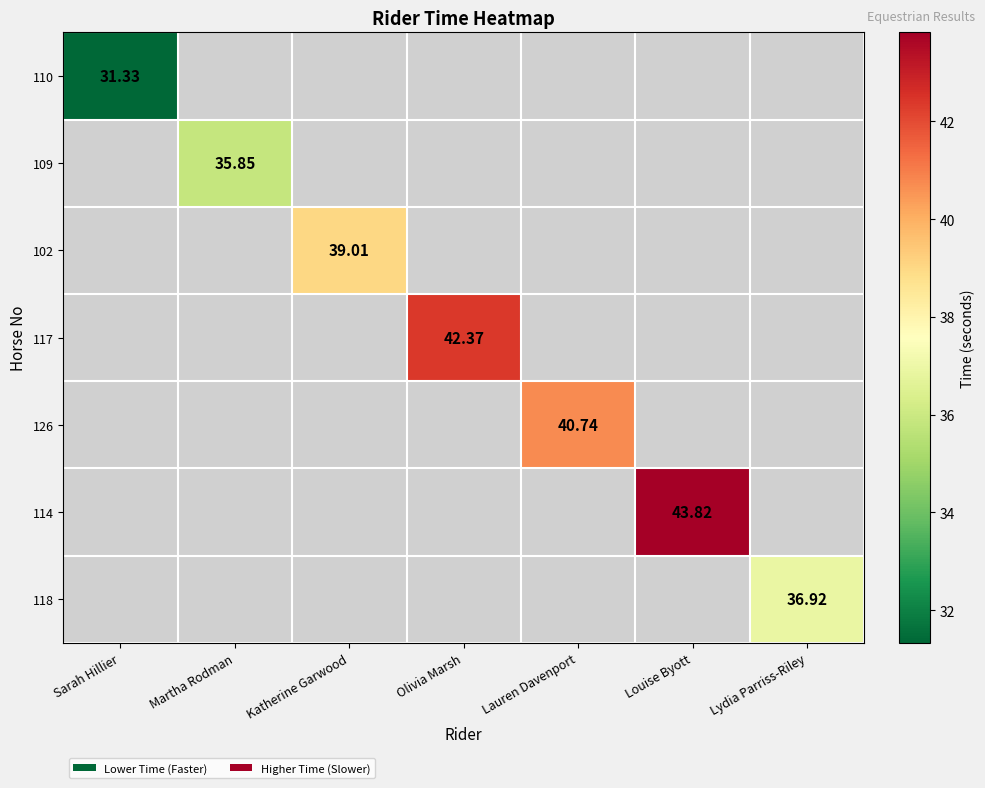

At which category does the chart reach its minimum across all series?

Sarah Hillier